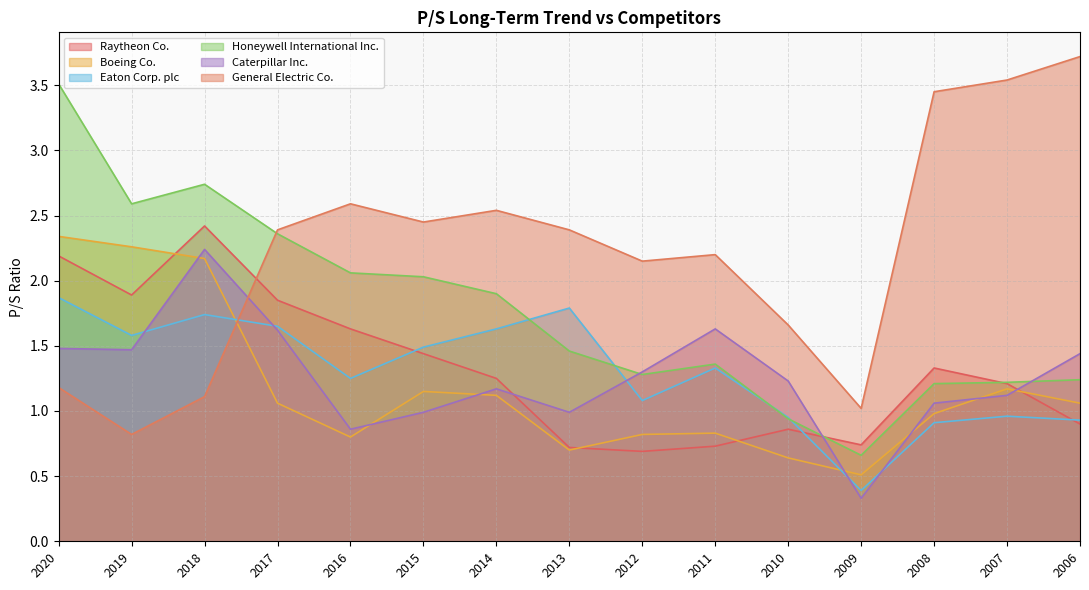

How many data points in General Electric Co. are above 2?

10